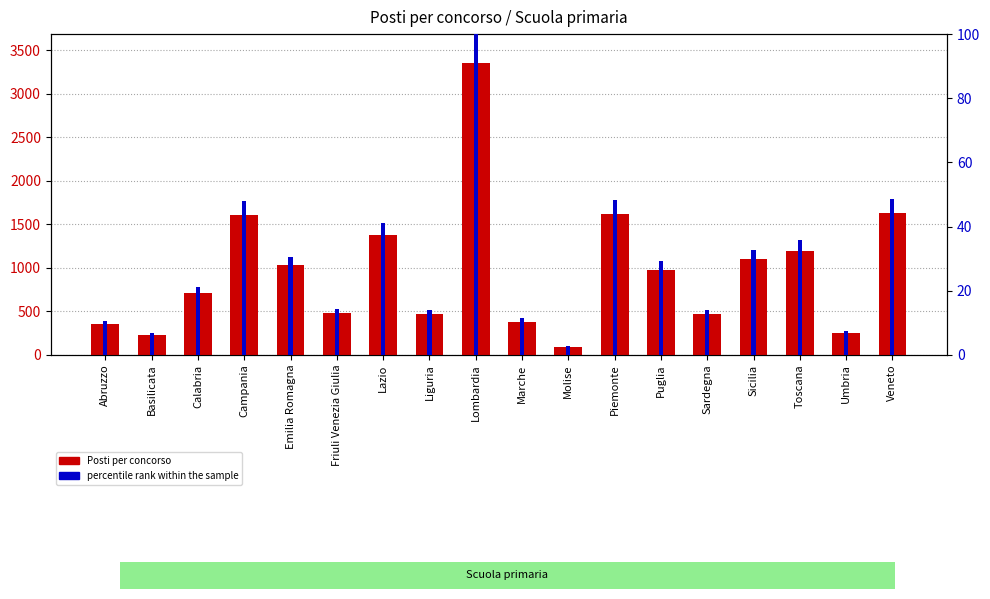

How many groups of bars are there?

18